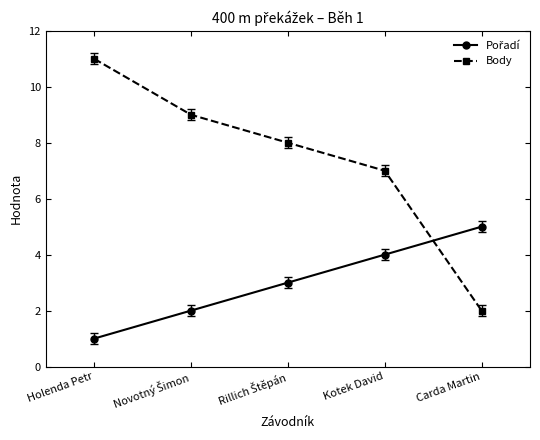

Which series has the widest spread of values?

Body